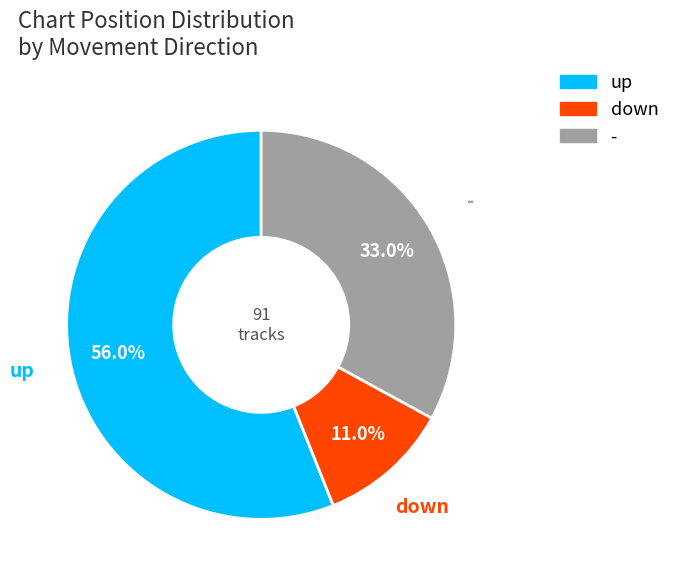

The down slice represents 1% of the pie. True or false?

False